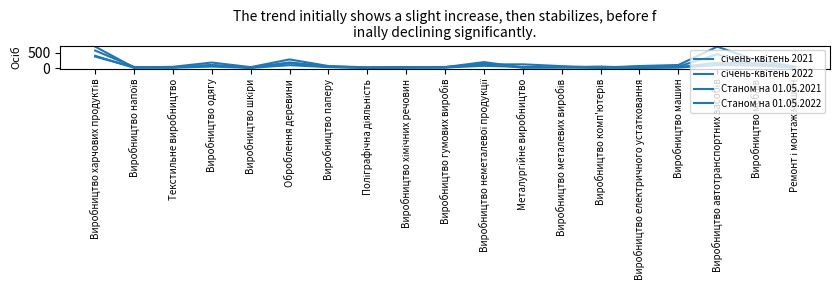

Which series has the largest range (max minus min)?

січень-квітень 2021